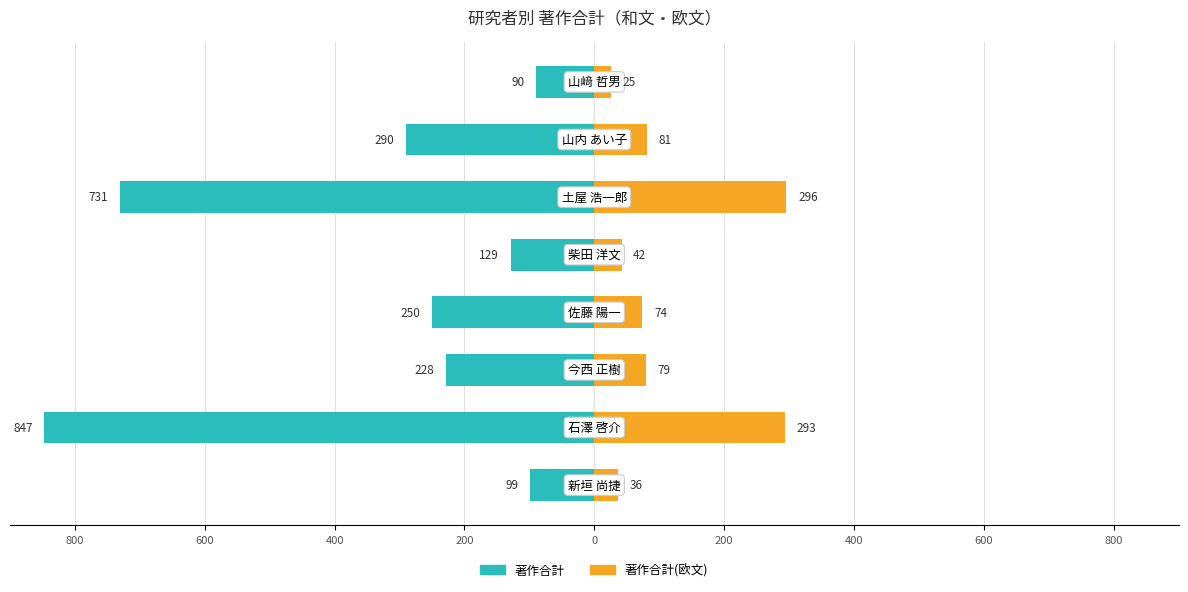

The 著作合計(欧文) series shows 132 at 400. True or false?

False